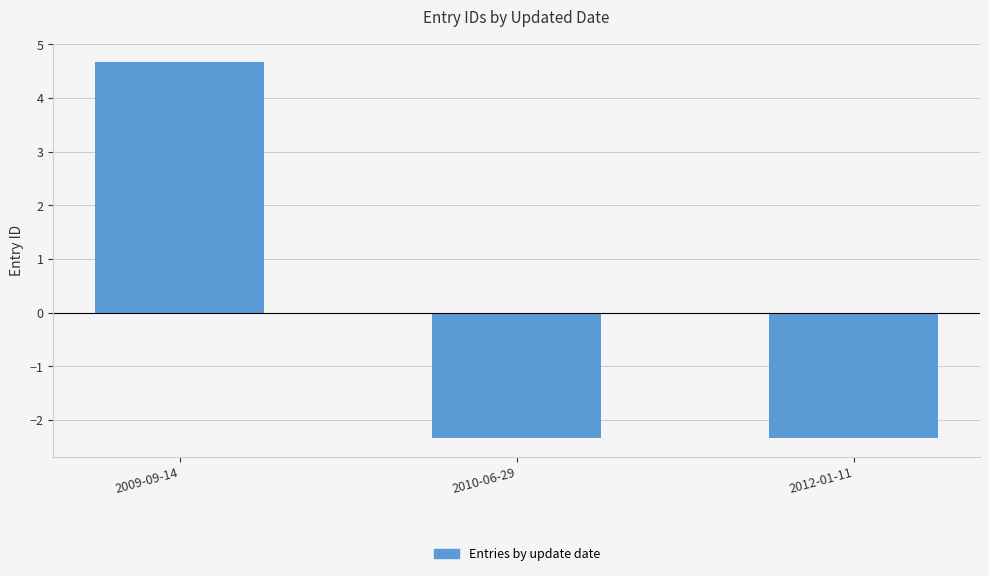

Is it true that the value at 2012-01-11 is -2.3?

True